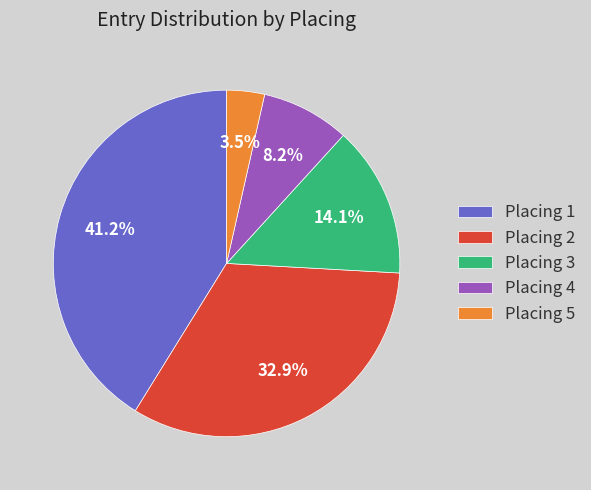

Count the number of slices in the pie.

5